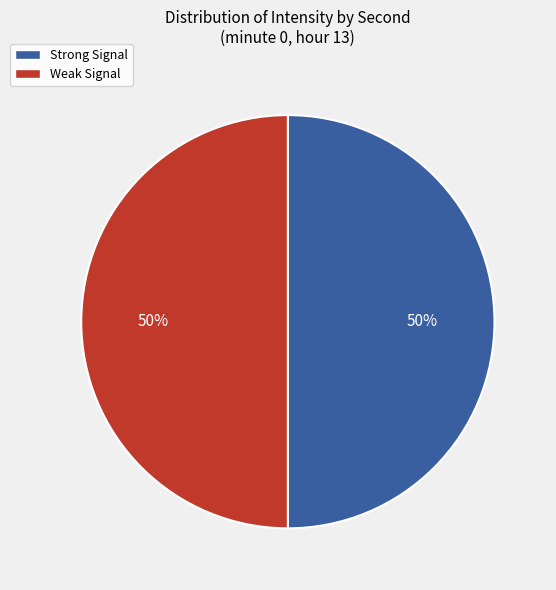

What is the ratio of the value at Strong Signal to the value at Weak Signal?

1.0